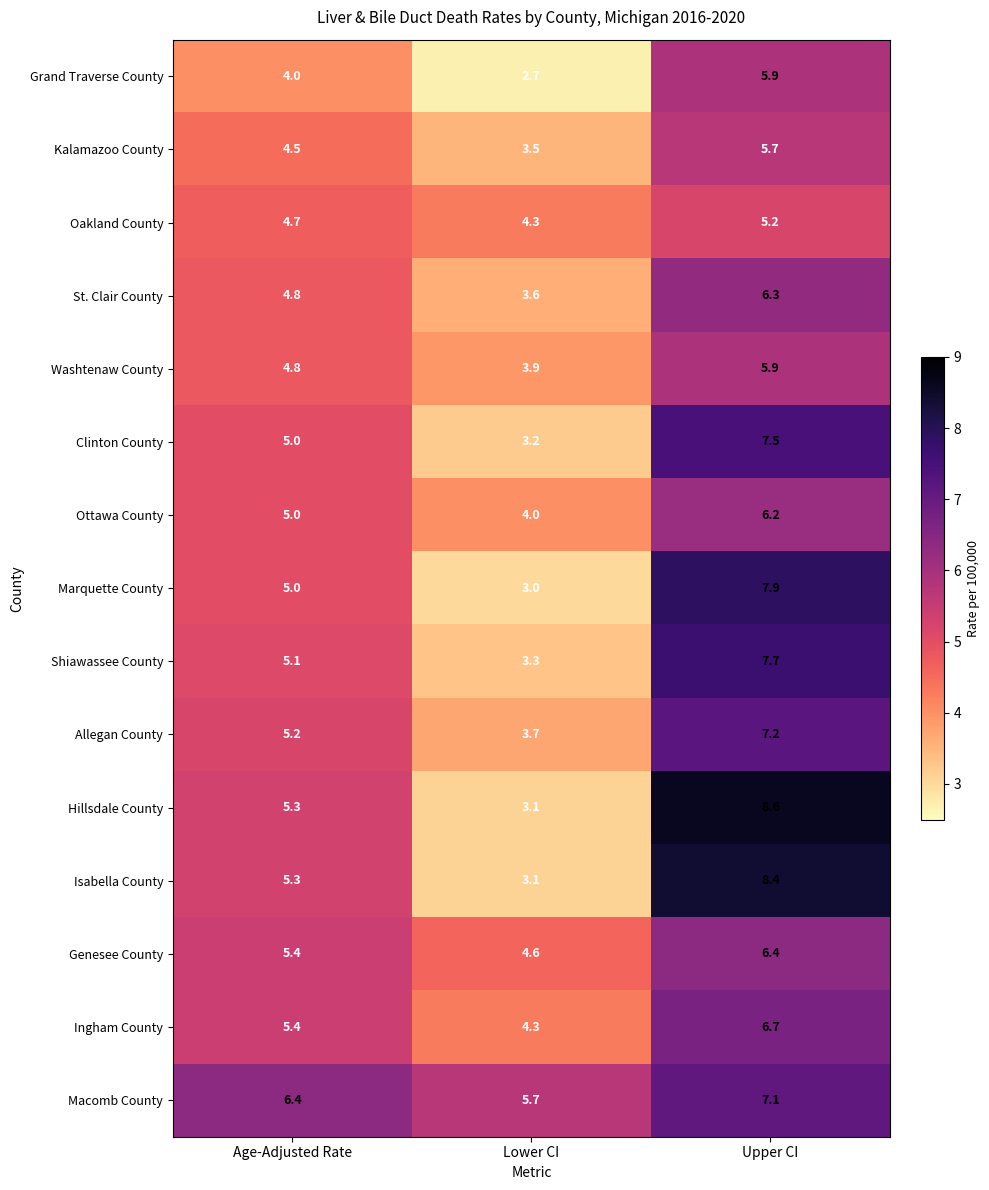

At which label is Hillsdale County closest to 5?

Age-Adjusted Rate